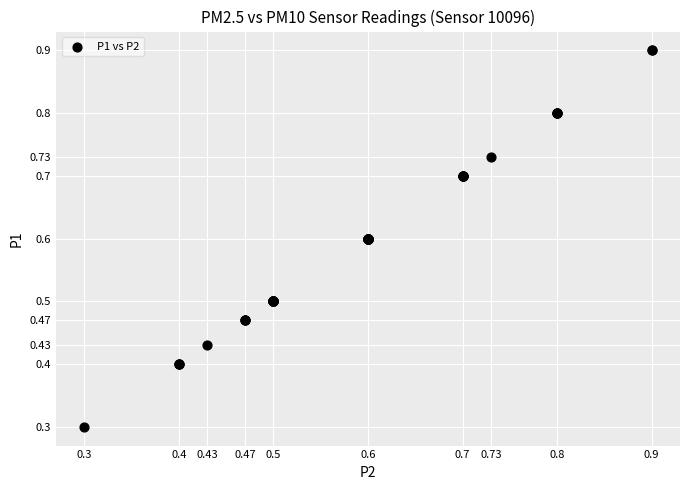

What Y value in the scatter plot is closest to 0?

0.3